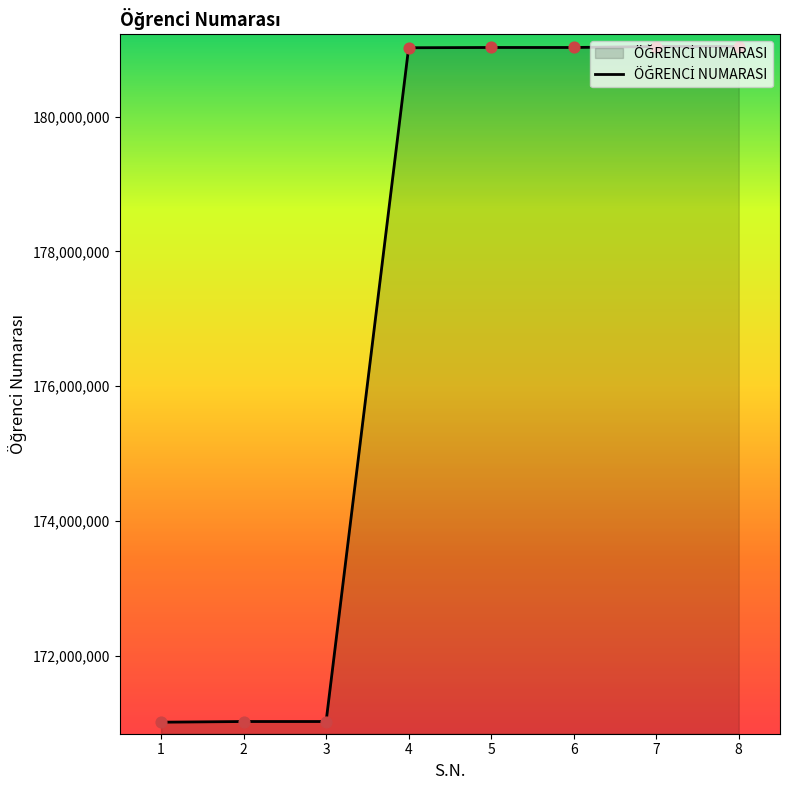

What is the change in value from 2 to 8?

+10012016